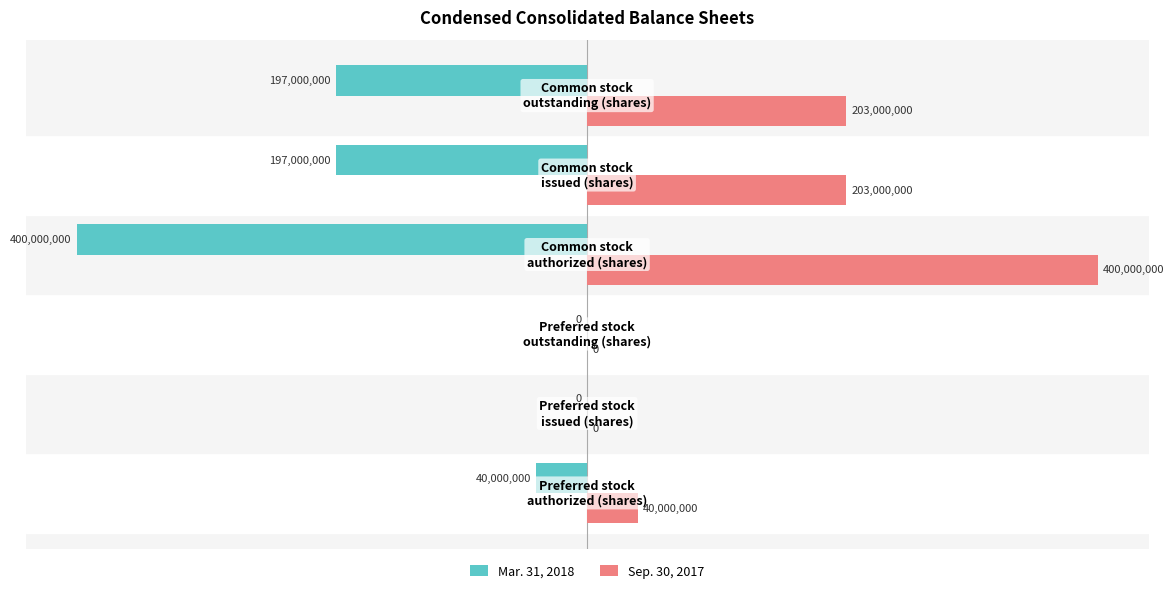

How many data points in Sep. 30, 2017 are less than 203000000?

3